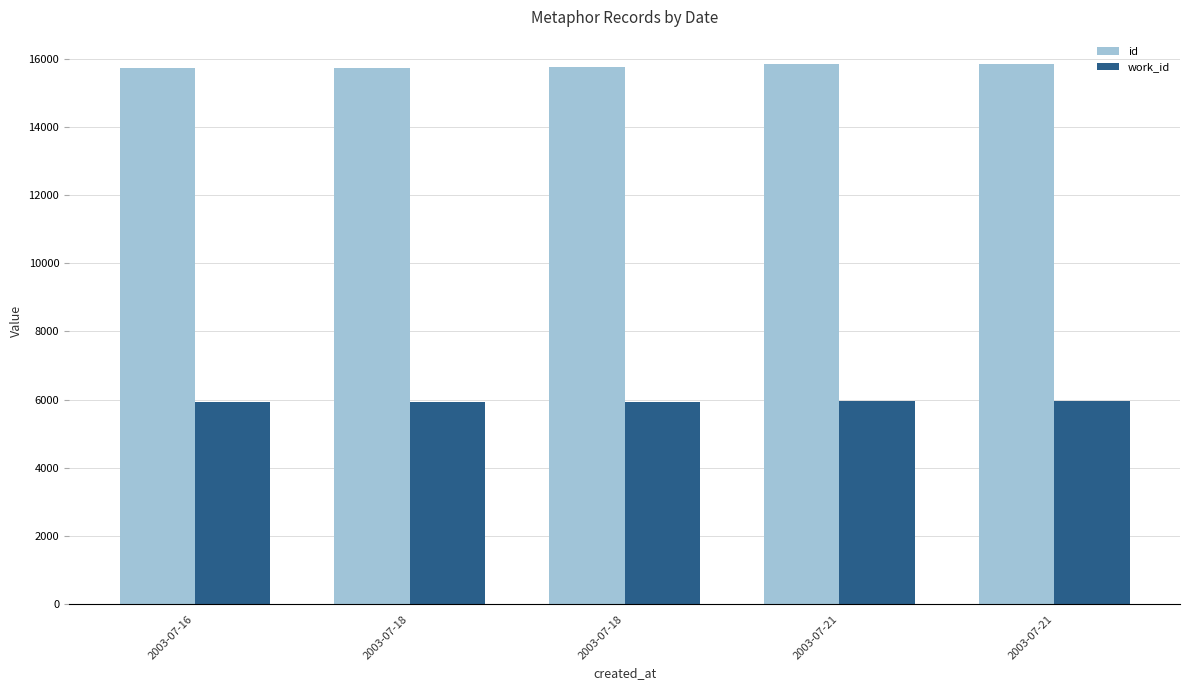

The id series shows 25617 at 2003-07-21. True or false?

False